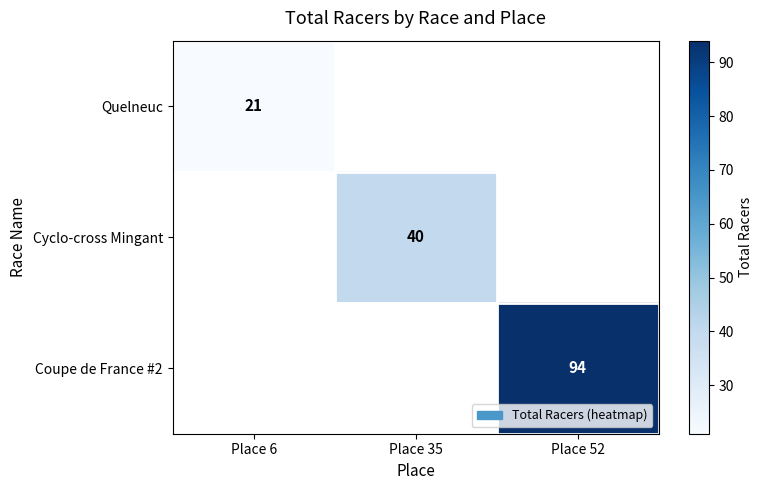

True or false: Coupe de France #2 has a value of 94 at Place 52.

True